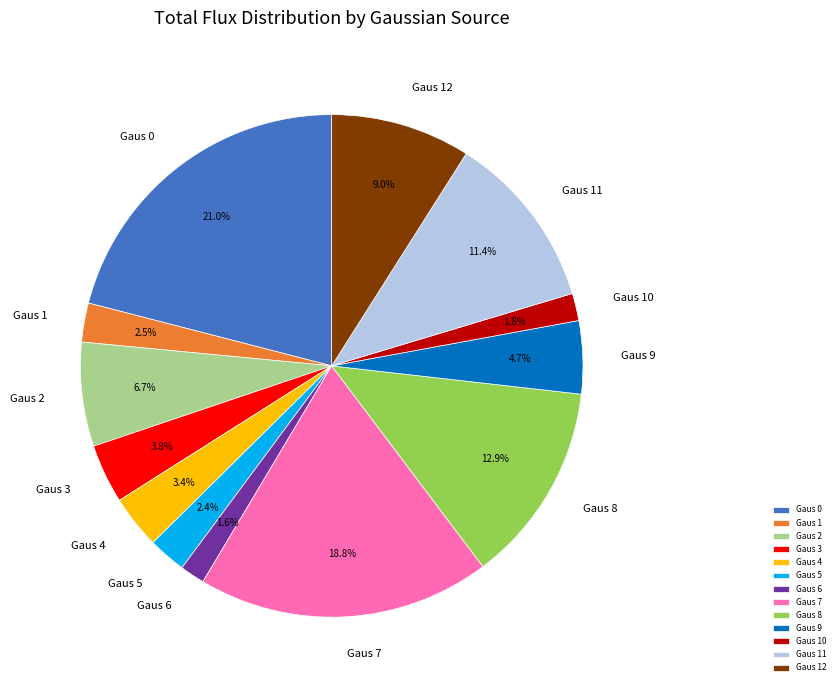

What percentage do Gaus 5 and Gaus 6 together represent?

4.0%